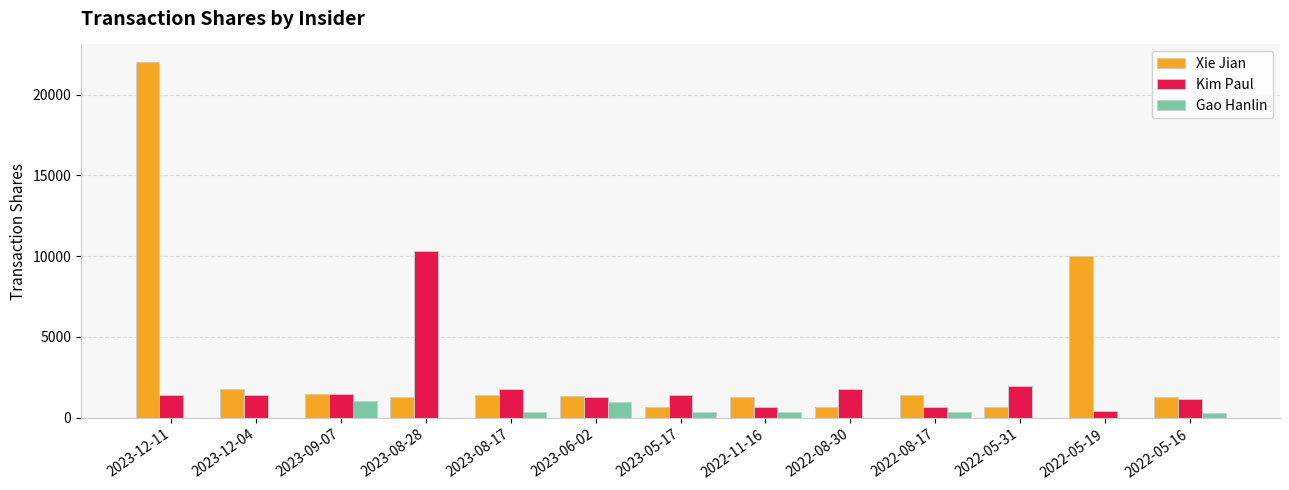

What is the maximum value for Kim Paul?

10299